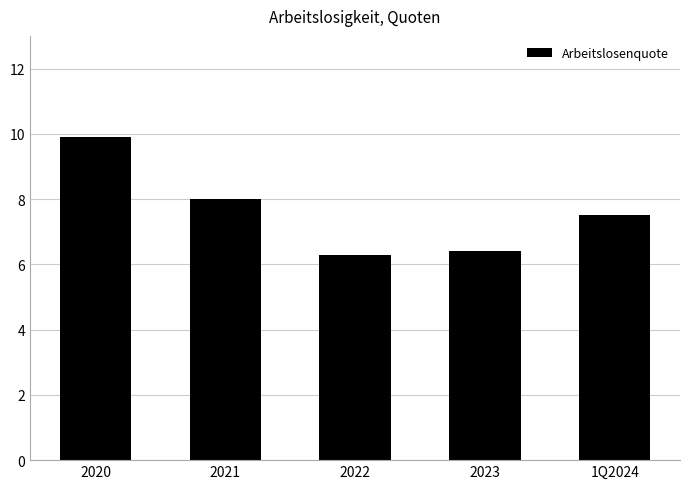

The chart shows a value of 9.9 at 2020. True or false?

True